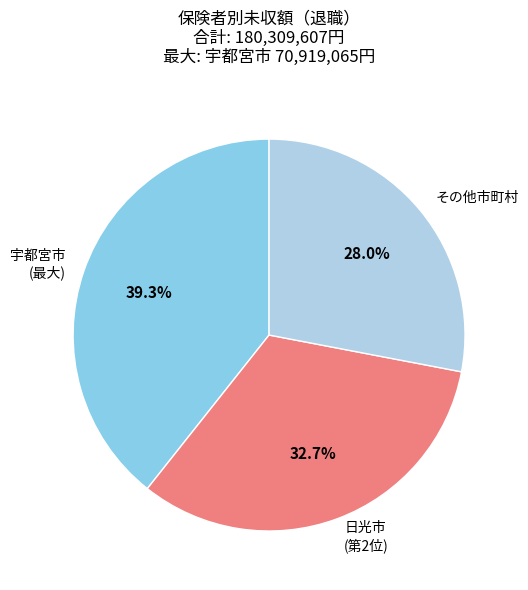

Does any single category account for the majority?

No